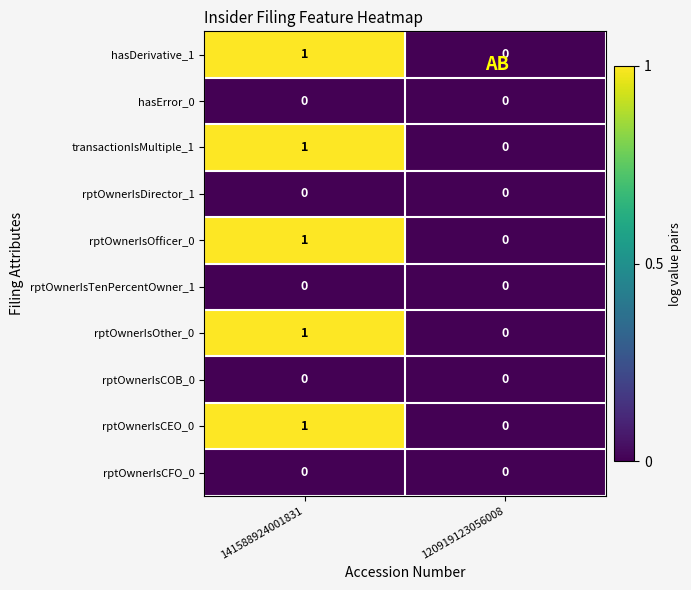

True or false: transactionIsMultiple_1 has a value of 1 at 141588924001831.

True